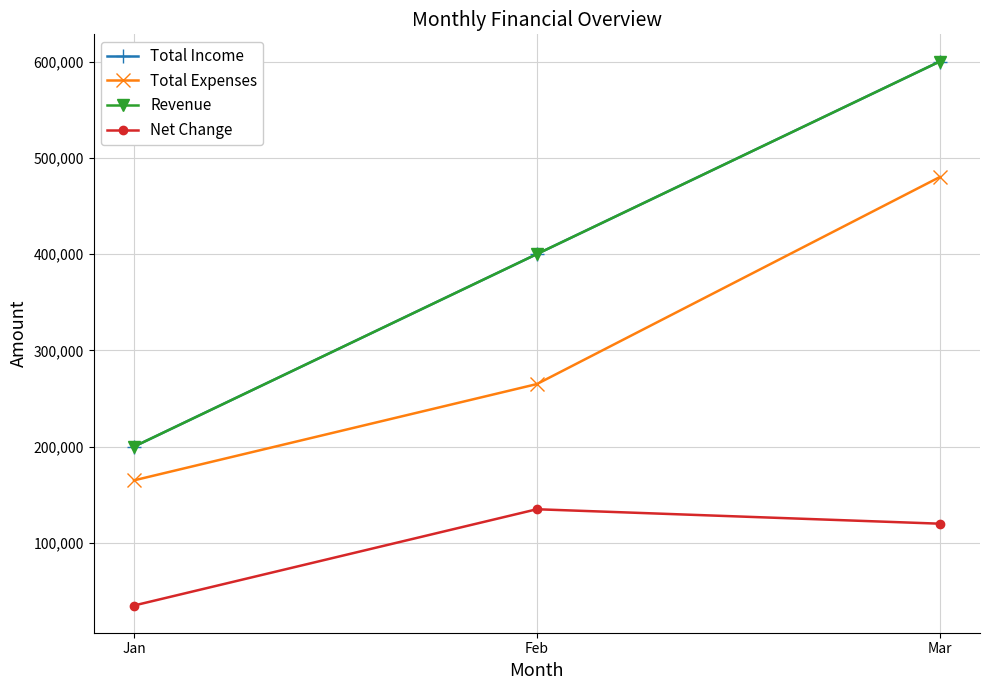

Is this an area chart (filled region under the line)?

No